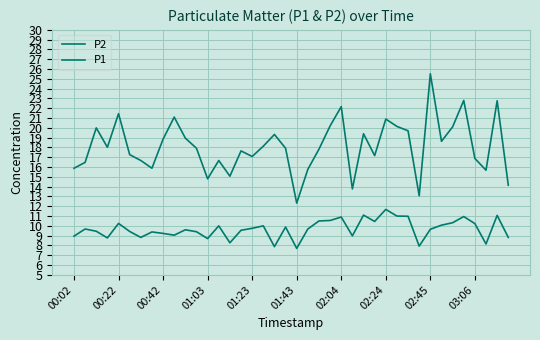

What is the sum of all P1 values?

724.1